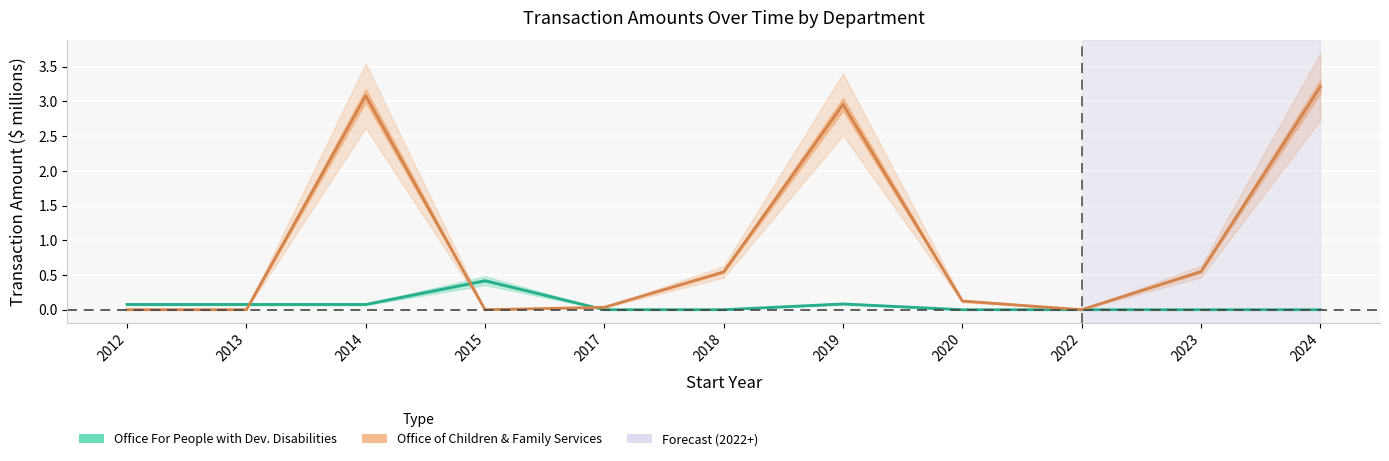

How many distinct data groups are displayed?

2